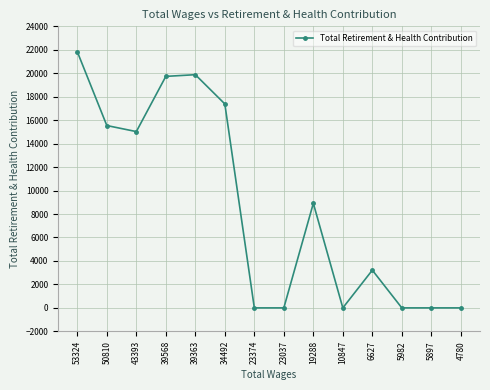

Reading left to right, what are all the values shown in this chart?

53324=21830	50810=15543	43393=15028	39568=19734	39363=19878	34492=17386	23374=0	23037=0	19288=8913	10847=0	6627=3215	5982=0	5897=0	4780=0